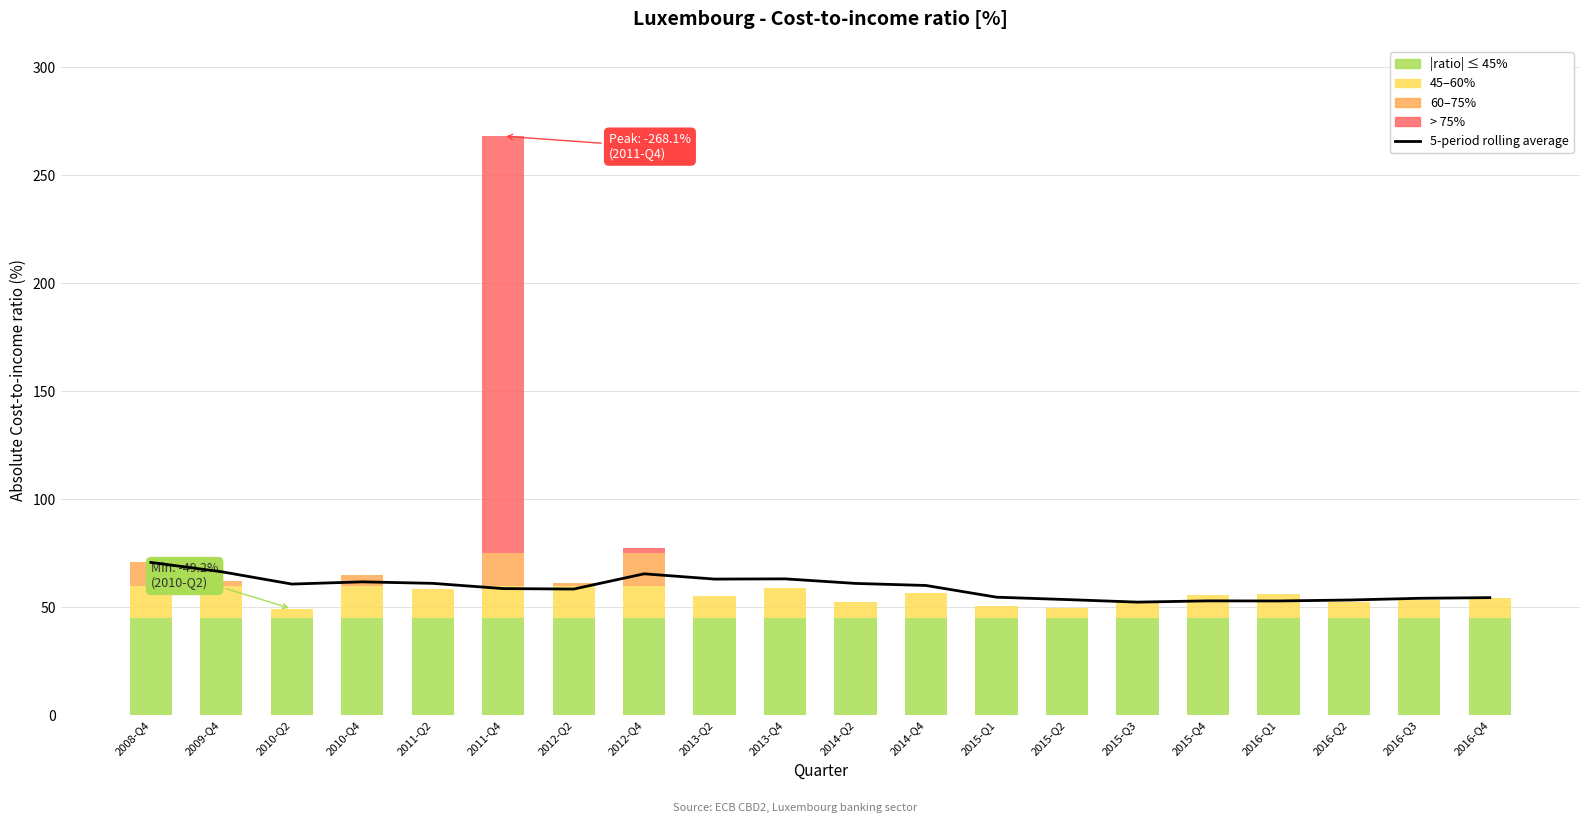

What is the label of the 6th bar from the right?

2015-Q3